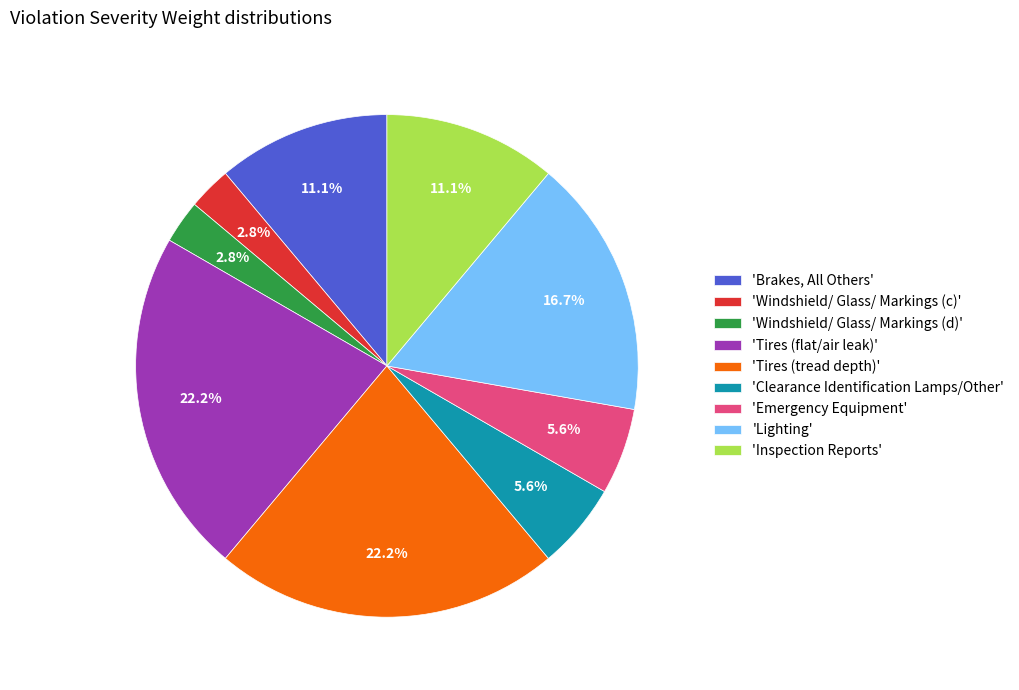

Which has a higher value, 'Brakes, All Others' or 'Tires (tread depth)'?

'Tires (tread depth)'